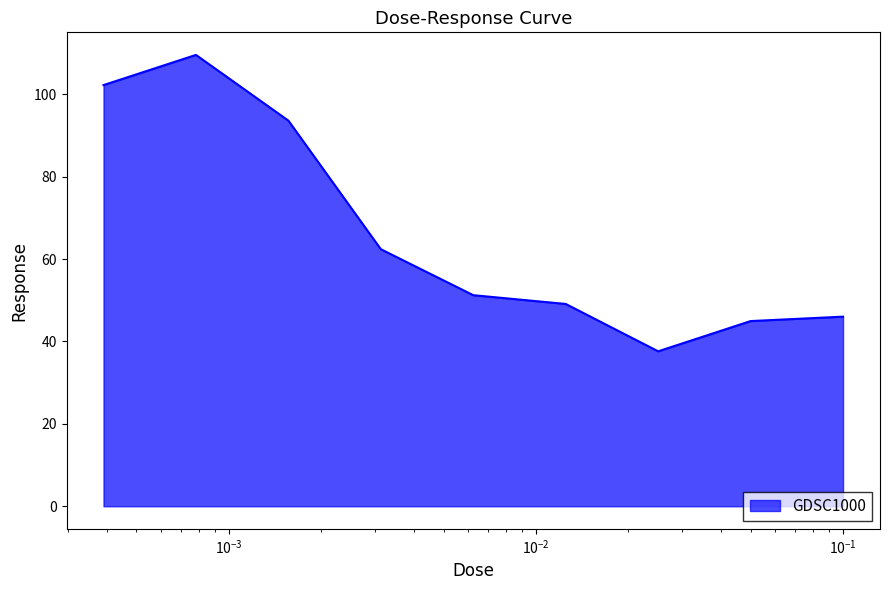

What is the minimum value shown in the chart?

37.6